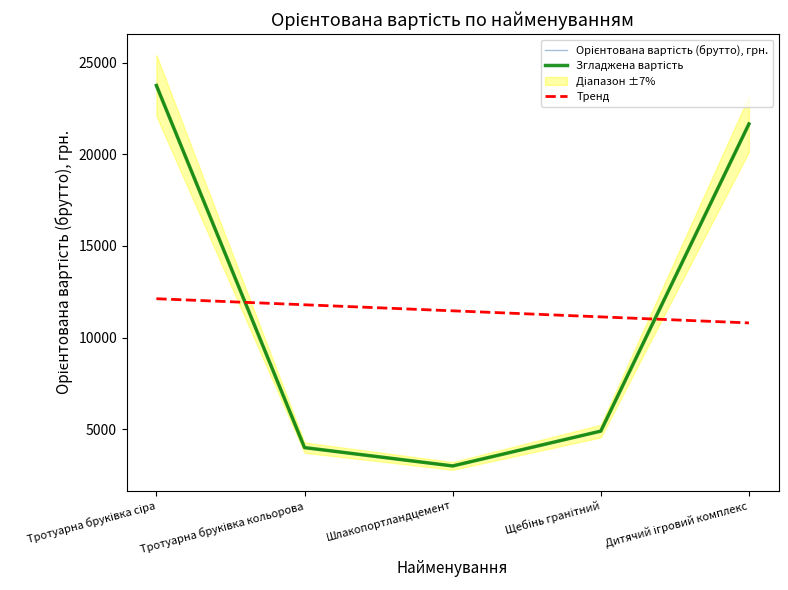

What is the difference between the maximum and second lowest values in the Тренд series?

990.0